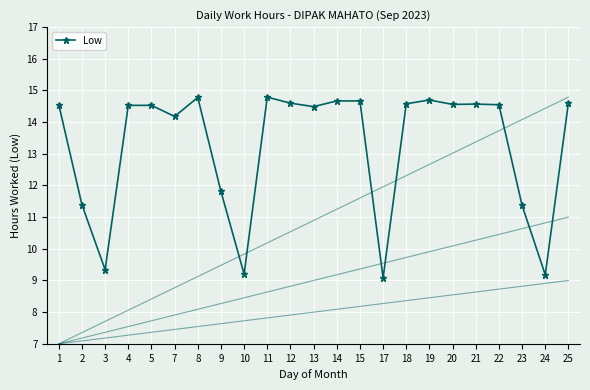

What value does the data have at 9?

11.8